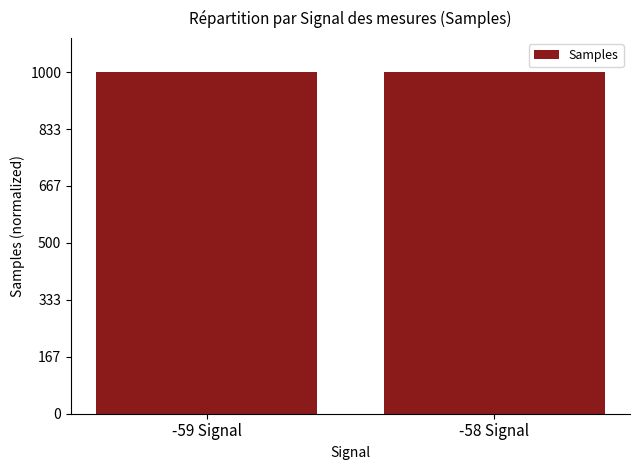

What is the smallest value displayed?

999.8